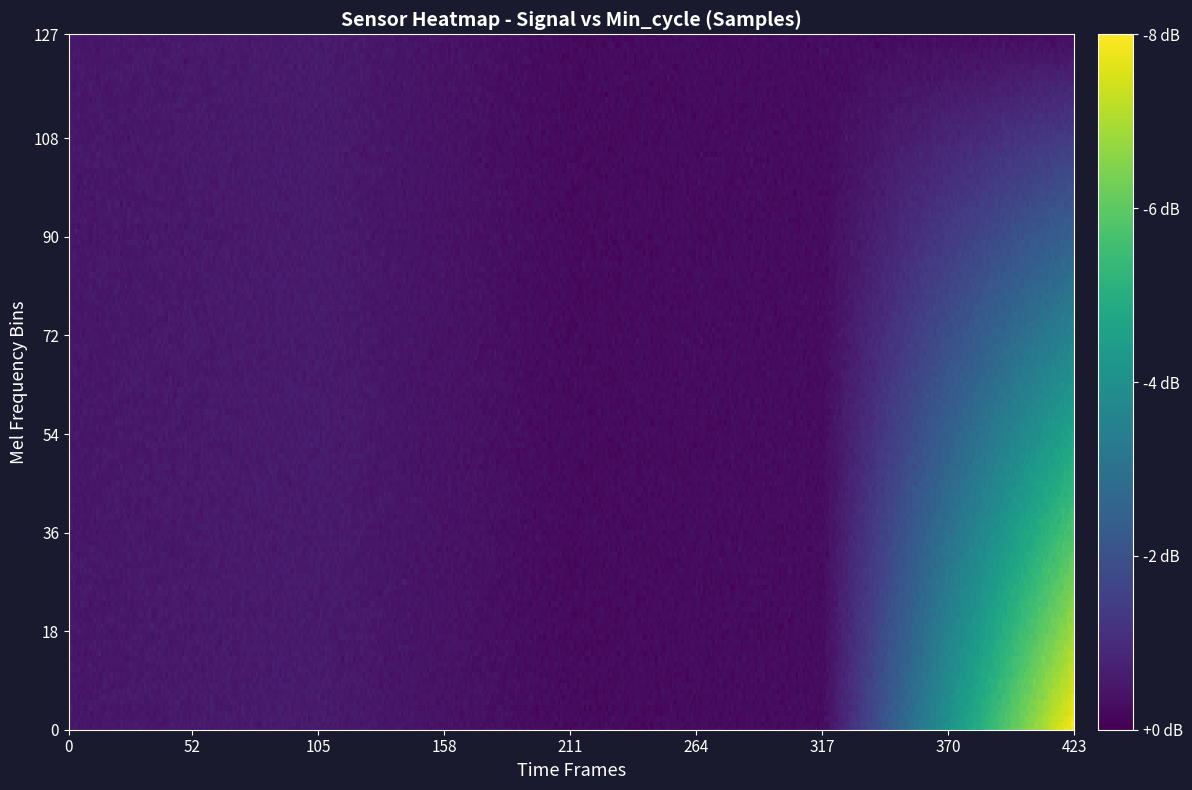

How many data points in samples are above 4943823?

19